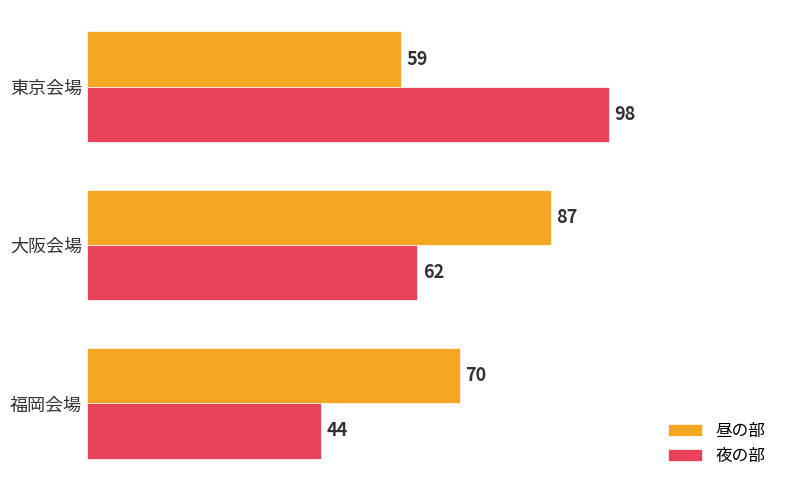

The value of 夜の部 at 東京会場 is 98. True or false?

True